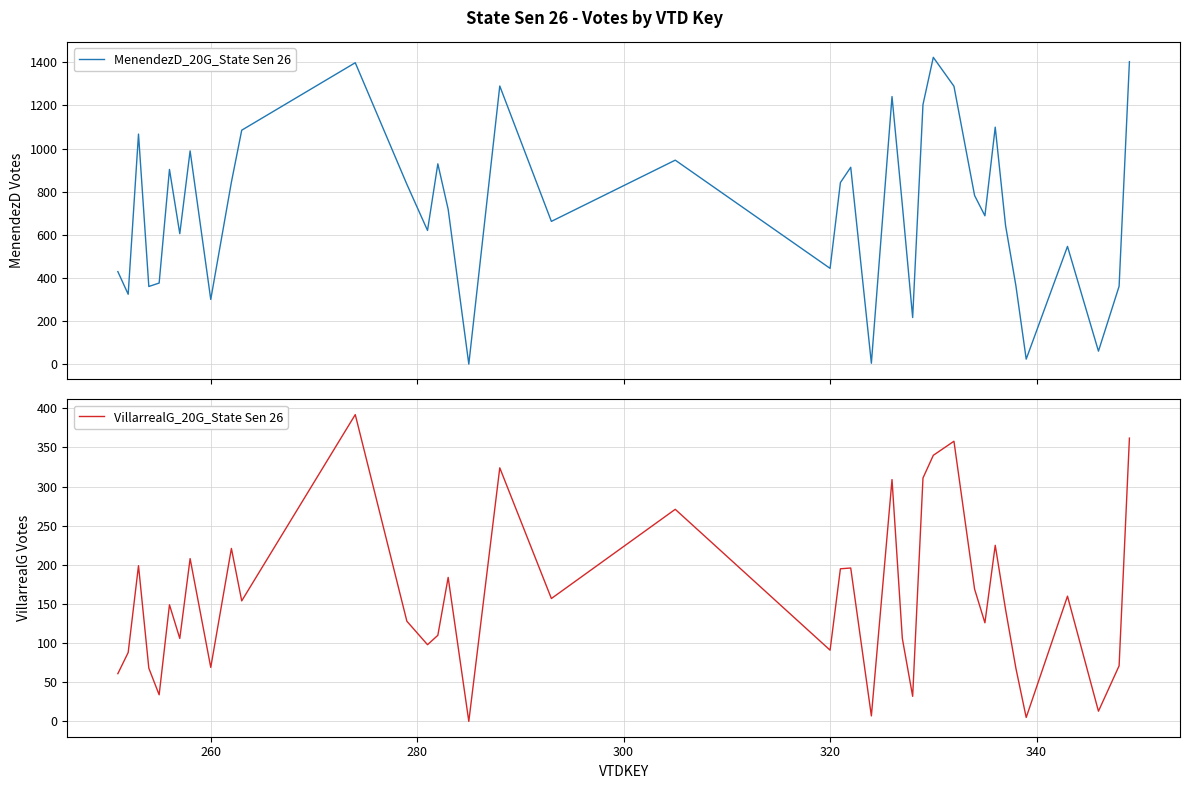

How many values in MenendezD_20G_State Sen 26 are above zero?

39